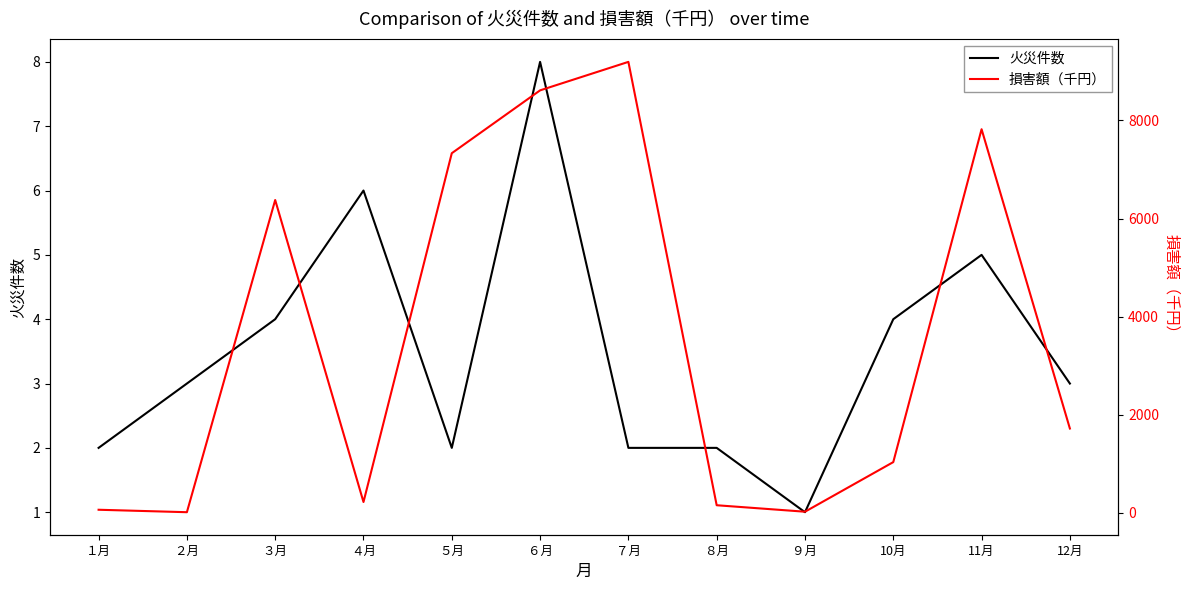

How many interior local peaks does the 損害額（千円） series have?

3